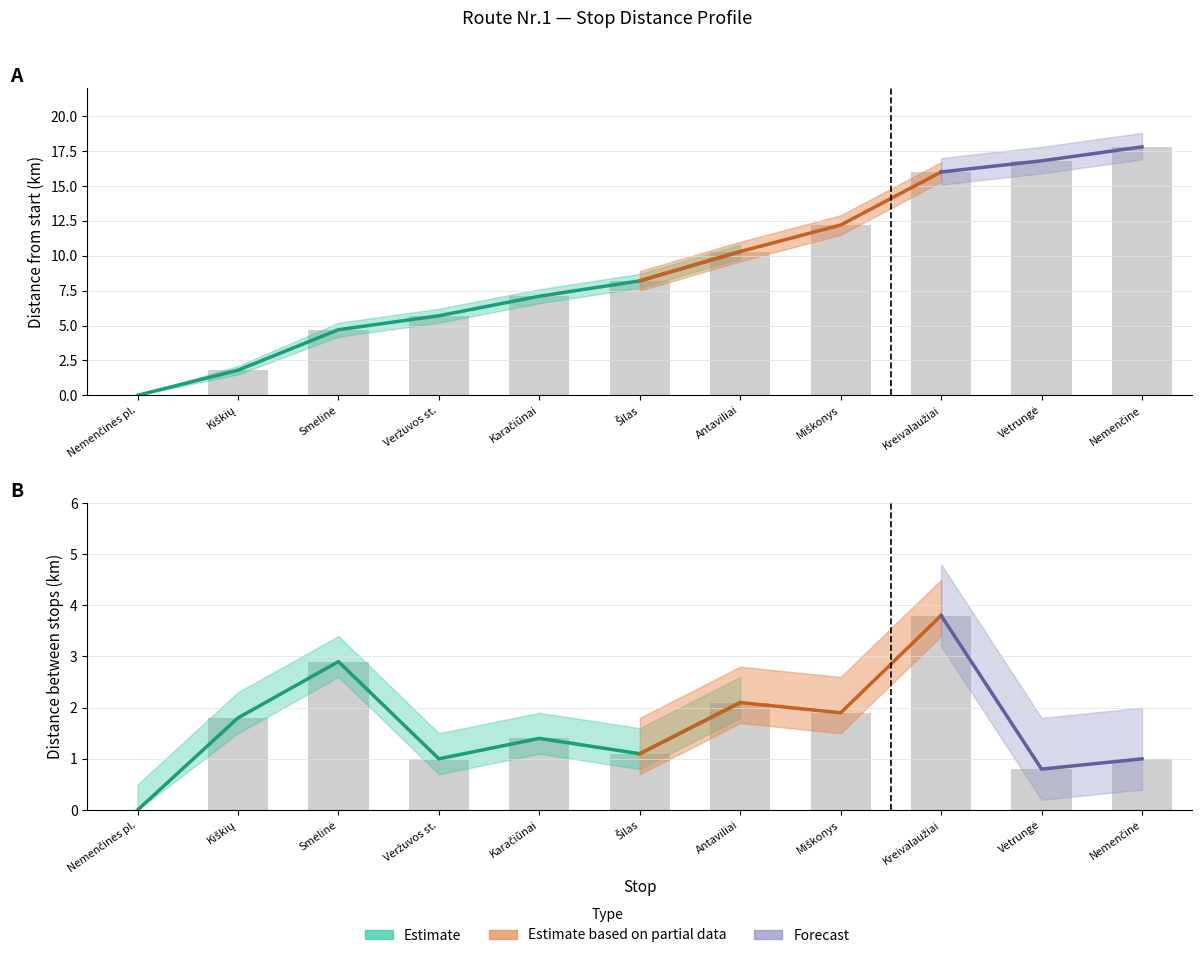

What is the label of the 8th bar from the right?

Veržuvos st.